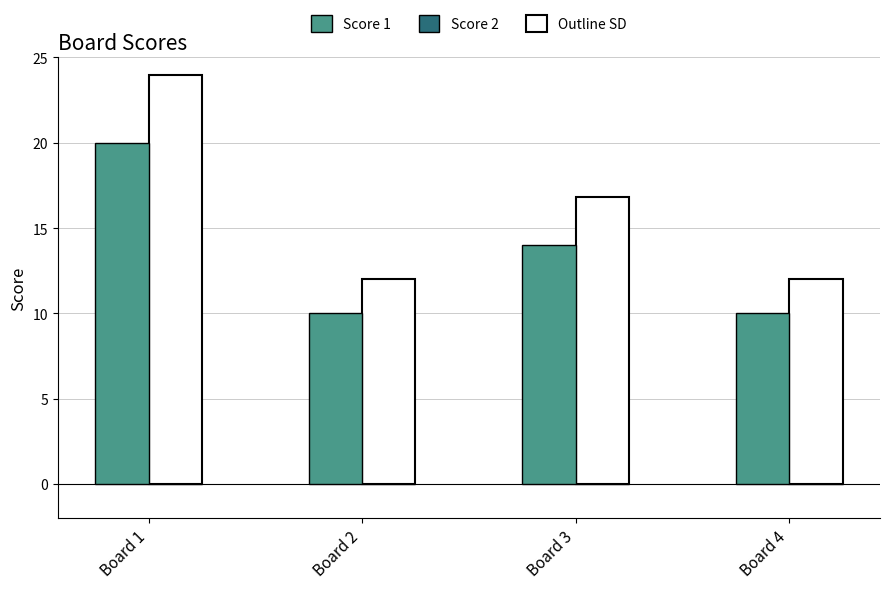

At Board 1, list the series in order from smallest to largest.

Score 2, Score 1